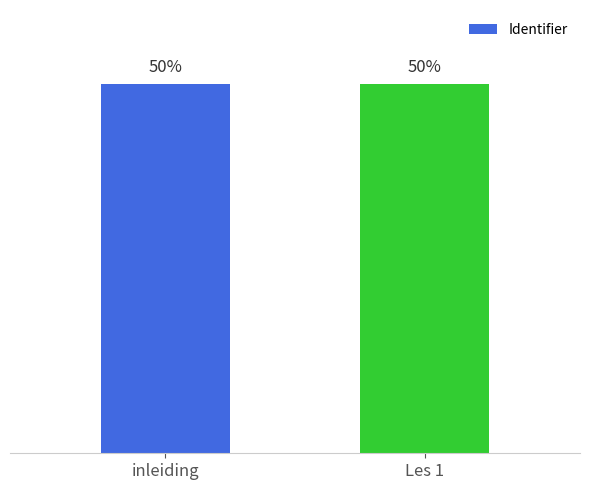

Are the bars horizontal?

No